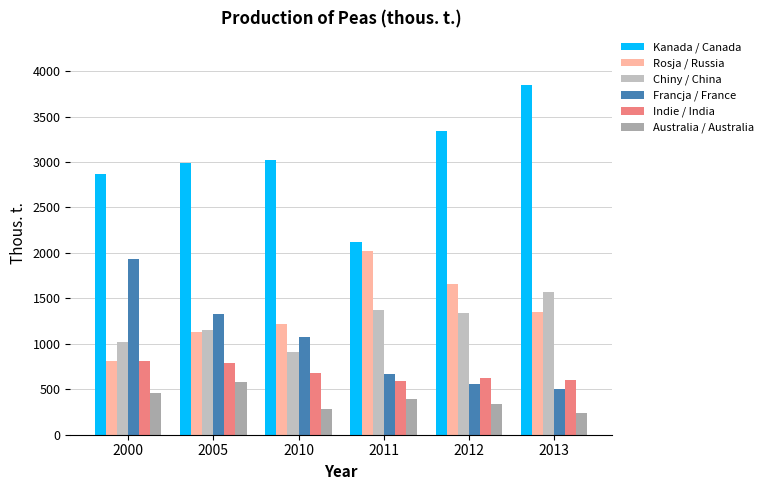

Which series has the largest total across all categories?

Kanada / Canada